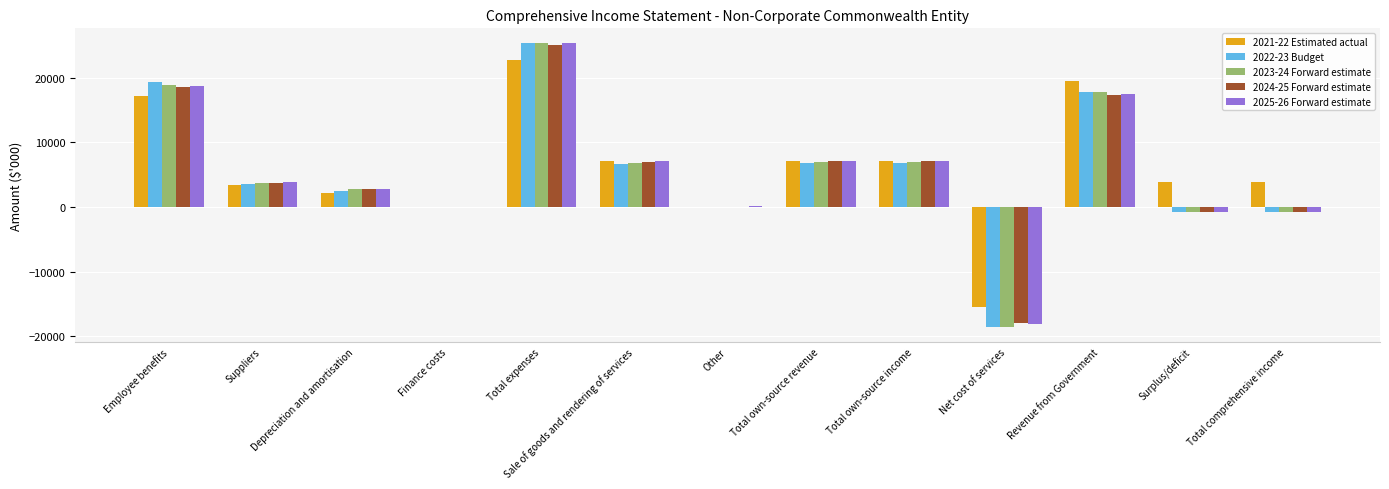

What is the sum of the 2021-22 Estimated actual values at Other and Total own-source revenue?

7186